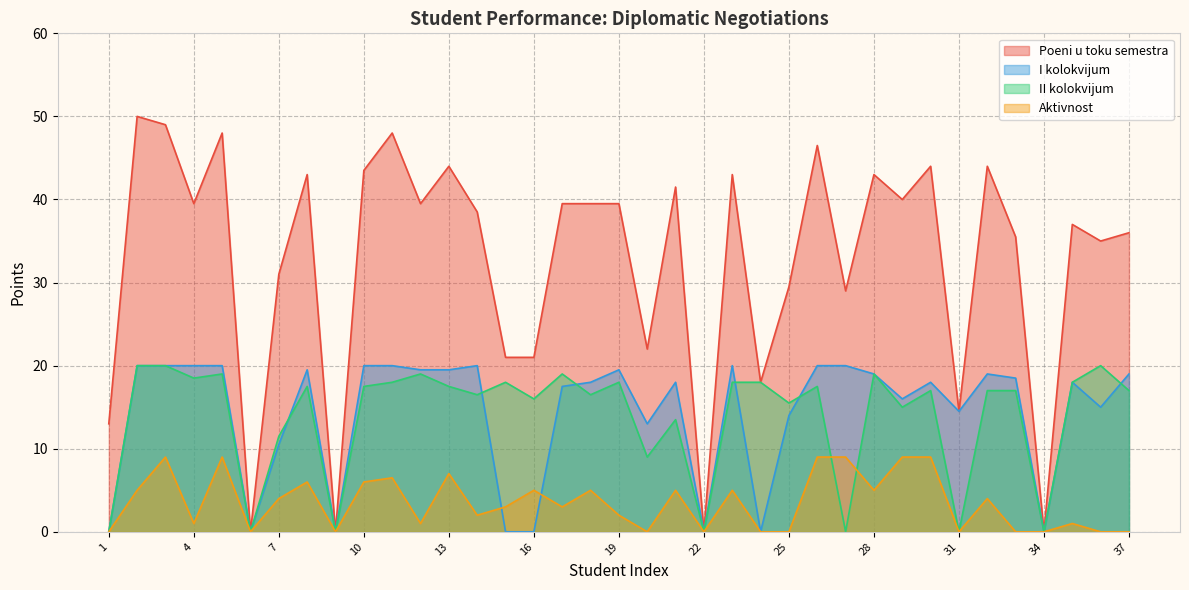

What are all the series names shown in the legend?

Poeni u toku semestra, I kolokvijum, II kolokvijum, Aktivnost